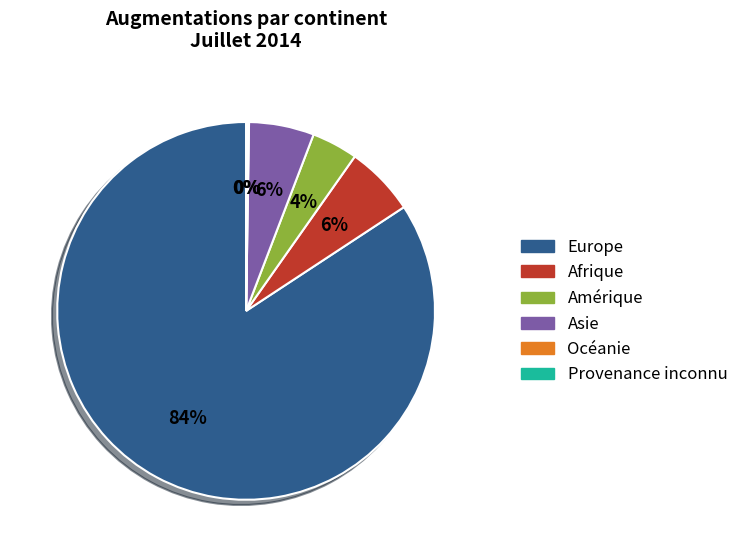

To the nearest percent, what is the difference between the largest and smallest slice percentages?

84%